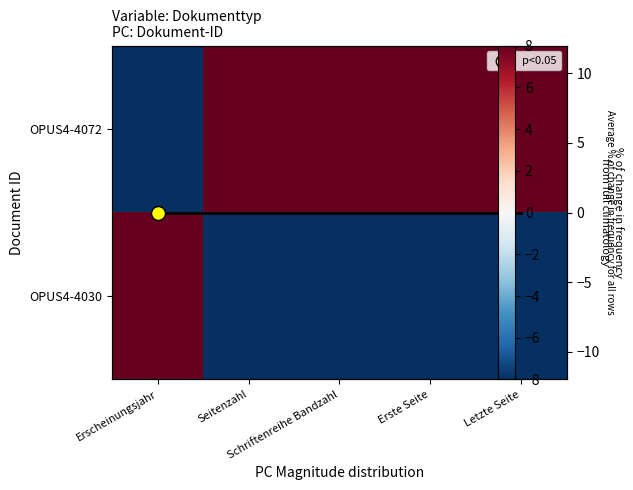

Read the OPUS4-4072 value at Seitenzahl, to the nearest 5.

10